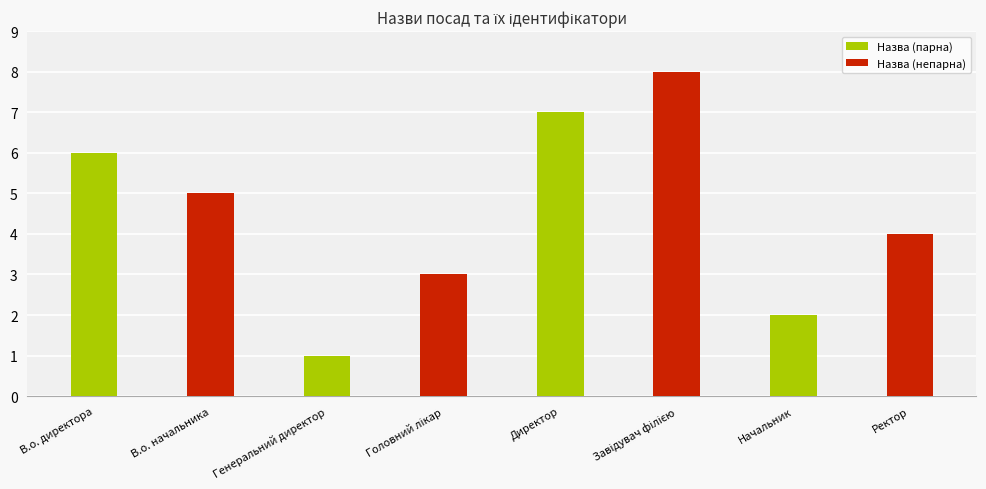

Read the value at В.о. начальника.

5